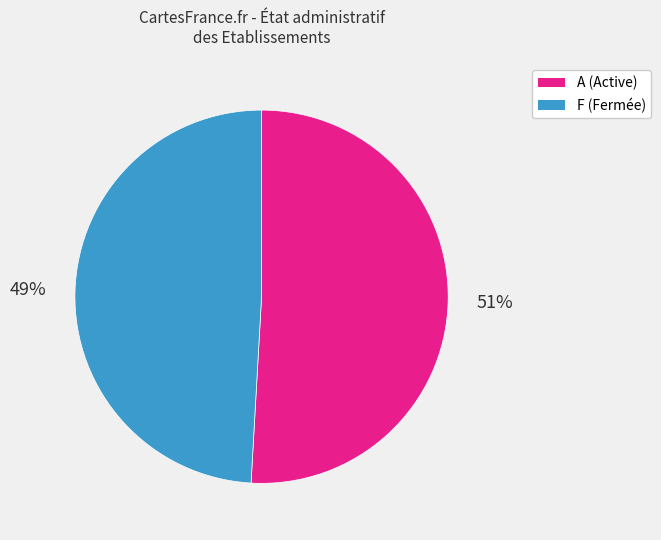

Approximately how many times larger is the value at F (Fermée) compared to A (Active)?

1.0